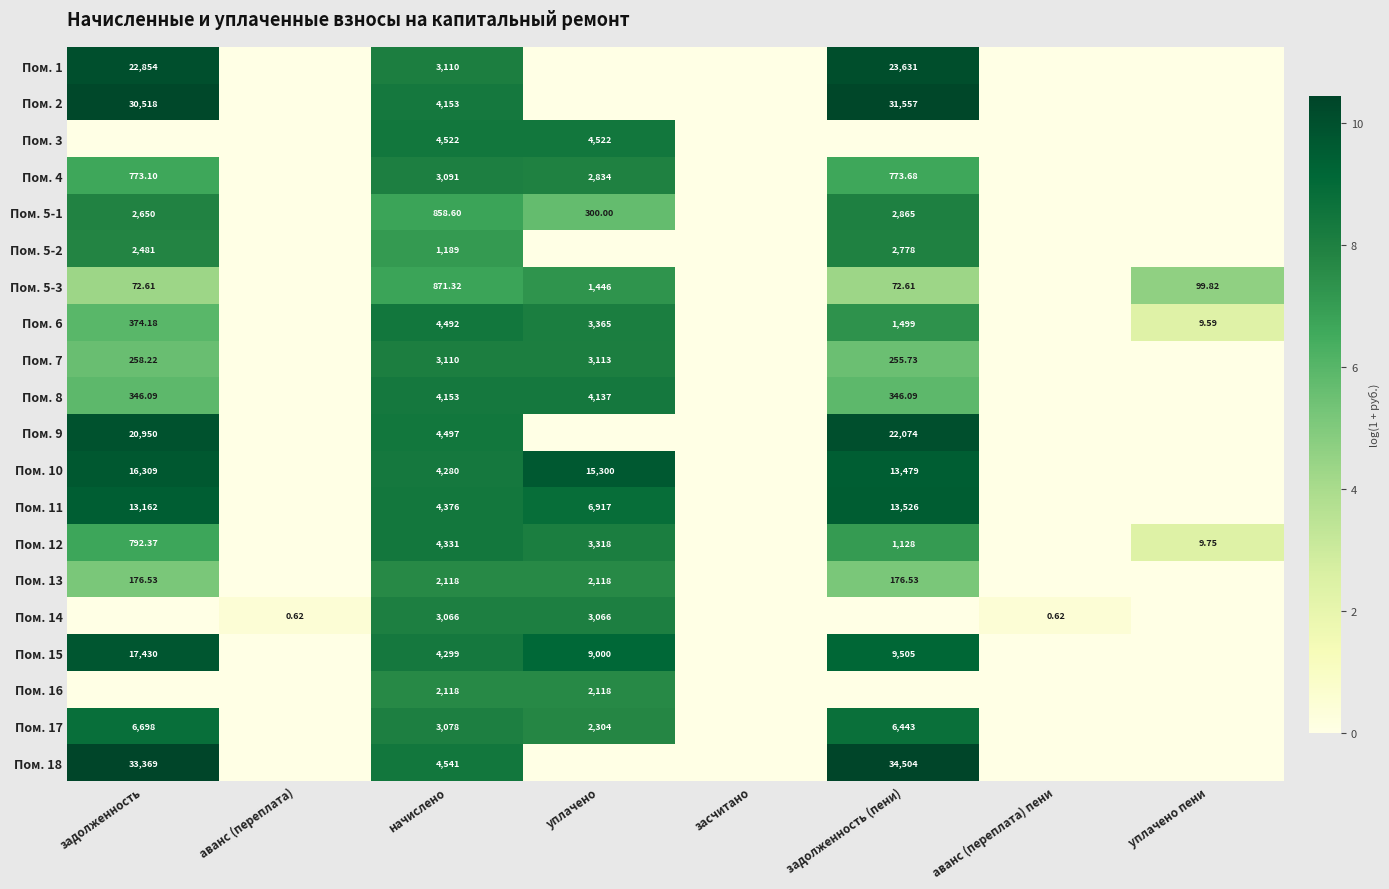

At засчитано, list the series in order from smallest to largest.

Пом. 1, Пом. 2, Пом. 3, Пом. 4, Пом. 5-1, Пом. 5-2, Пом. 5-3, Пом. 6, Пом. 7, Пом. 8, Пом. 9, Пом. 10, Пом. 11, Пом. 12, Пом. 13, Пом. 14, Пом. 15, Пом. 16, Пом. 17, Пом. 18